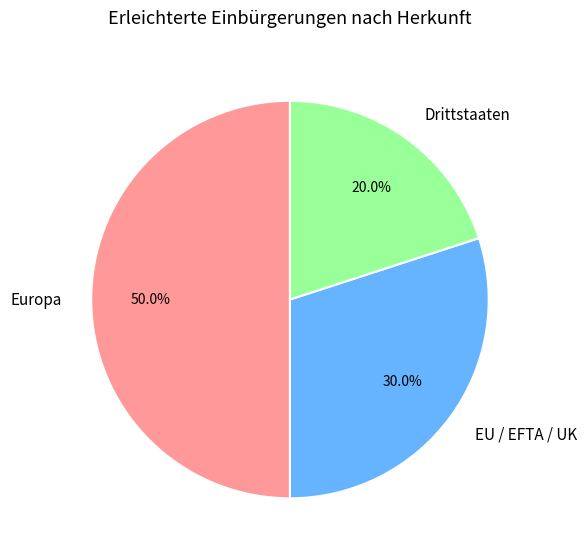

To the nearest percent, what is the combined percentage of Europa and EU / EFTA / UK?

80%